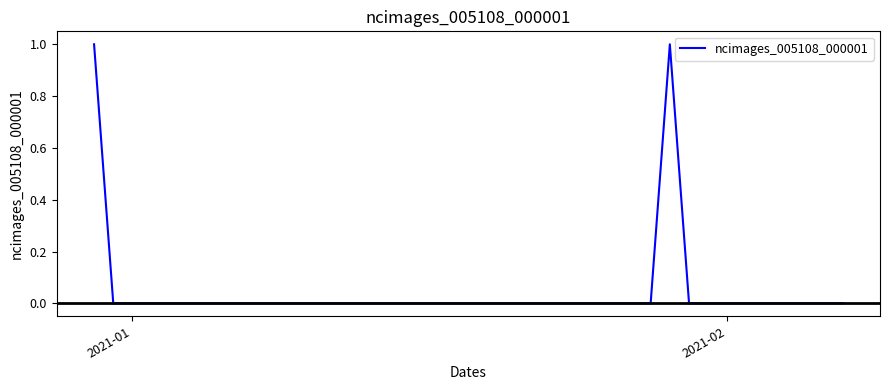

Which category has the lowest value across all series?

2021-02